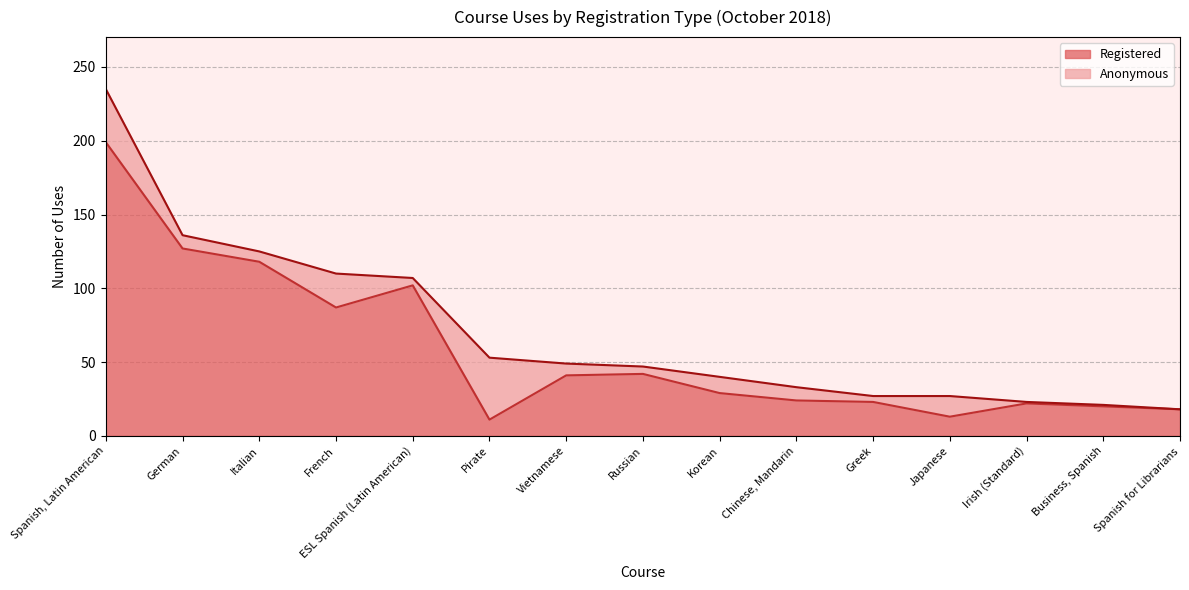

How many lines are shown in the chart?

2